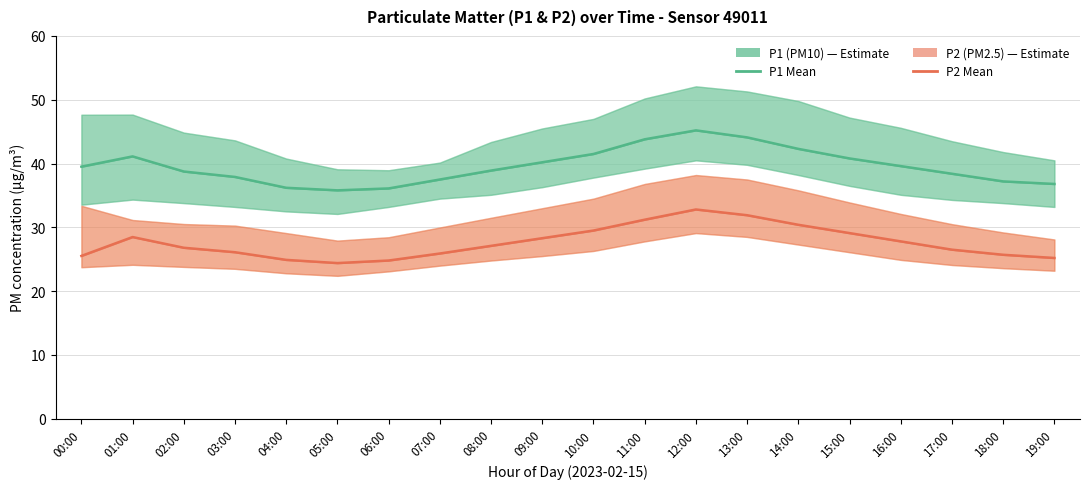

List the series in order of their peak value, lowest first.

P2 (PM2.5) Mean, P1 (PM10) Mean